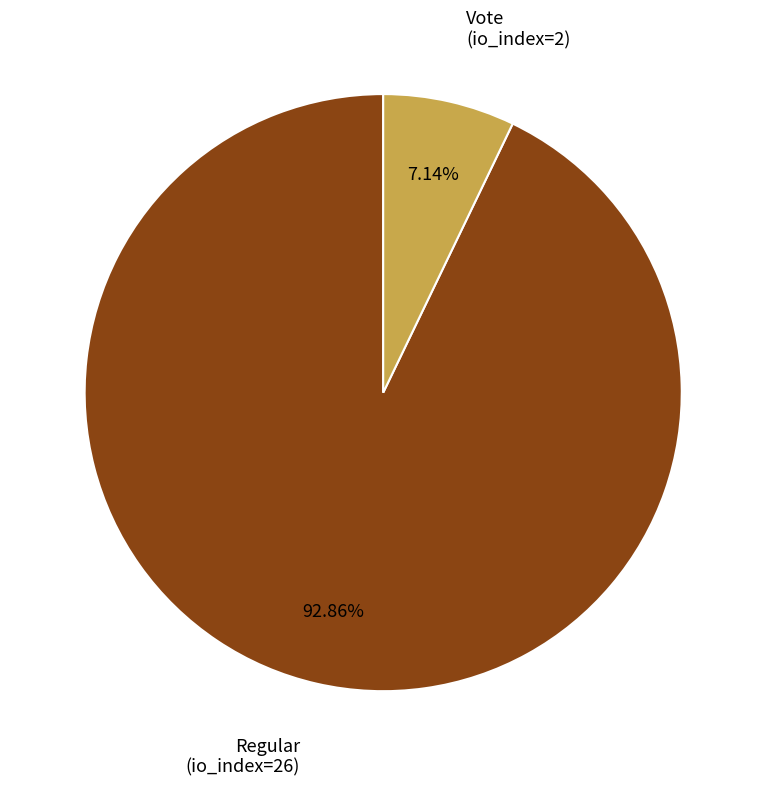

How many slices are in this pie chart?

2